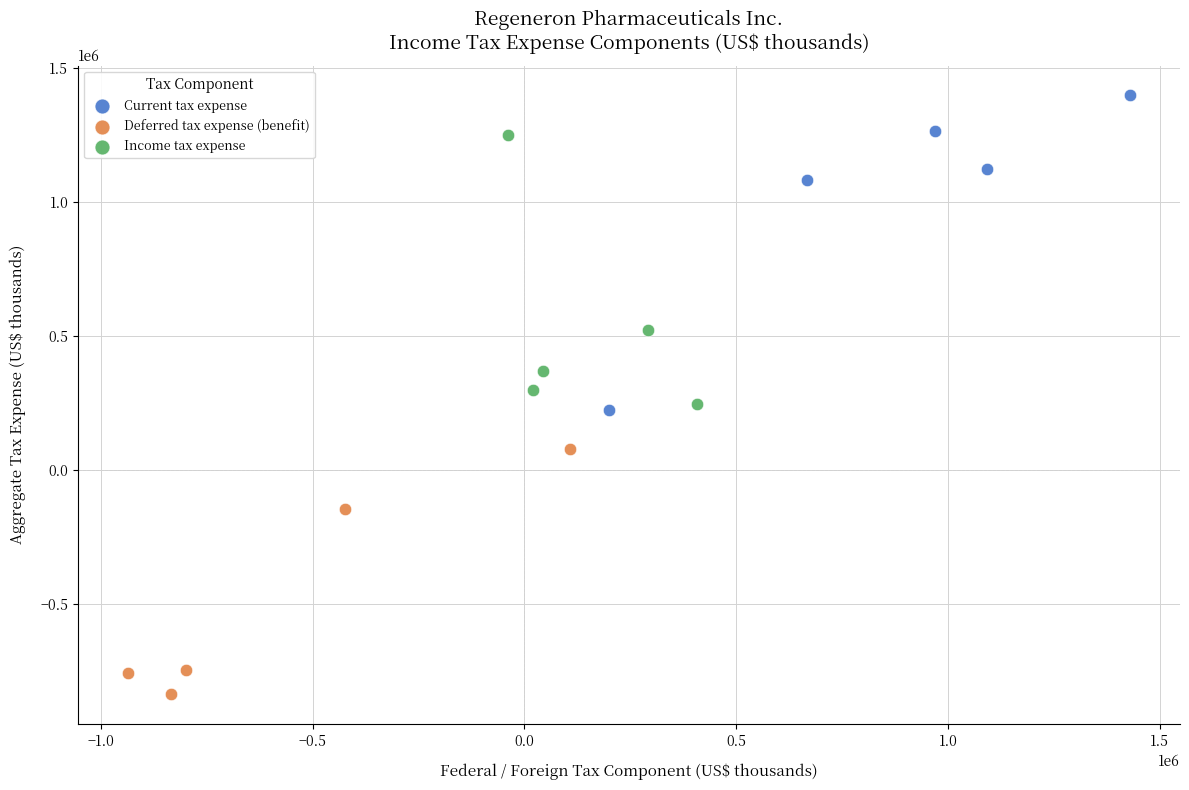

Which series reaches the minimum Y coordinate?

Deferred tax expense (benefit)